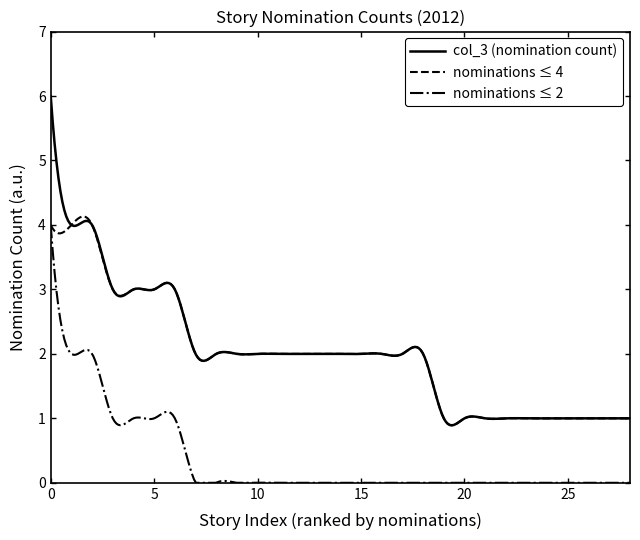

What is the maximum value for nominations ≤ 4?

4.1